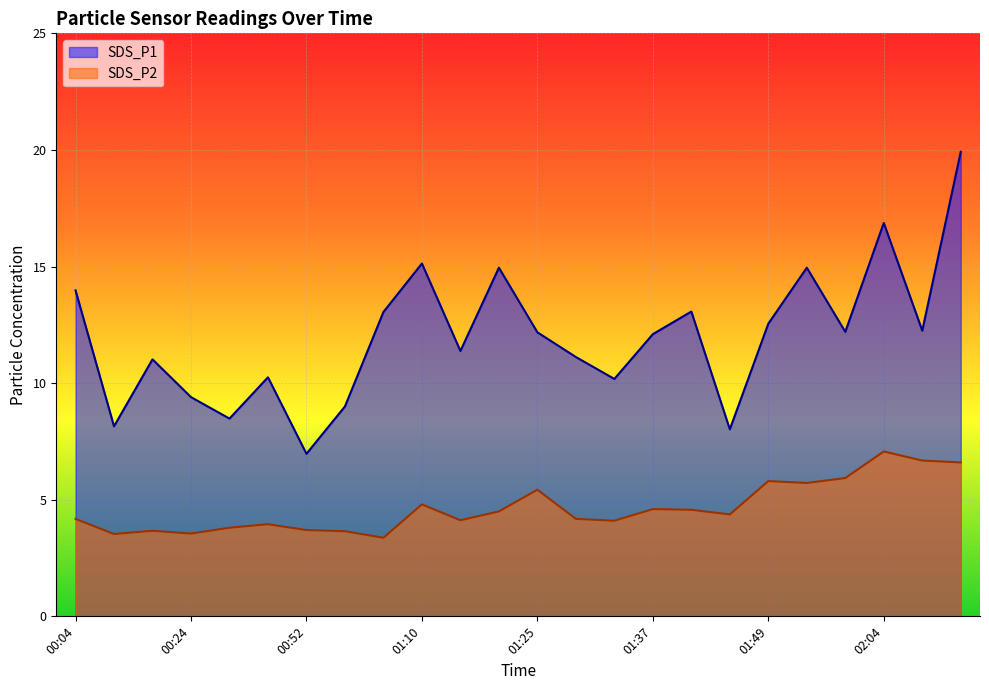

What is the label of the 16th point from the right?

01:01